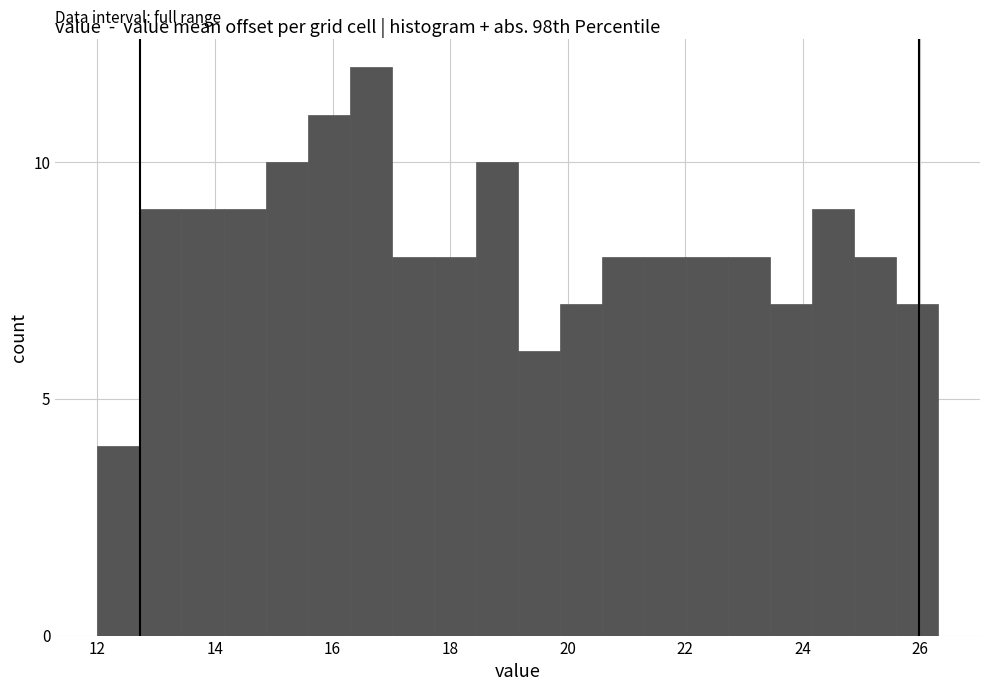

Read against the x-axis, roughly where is the centre of the tallest bar?

16.6